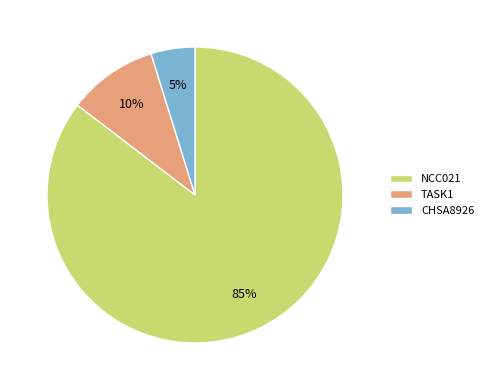

Rank the categories by value from highest to lowest.

NCC021, TASK1, CHSA8926